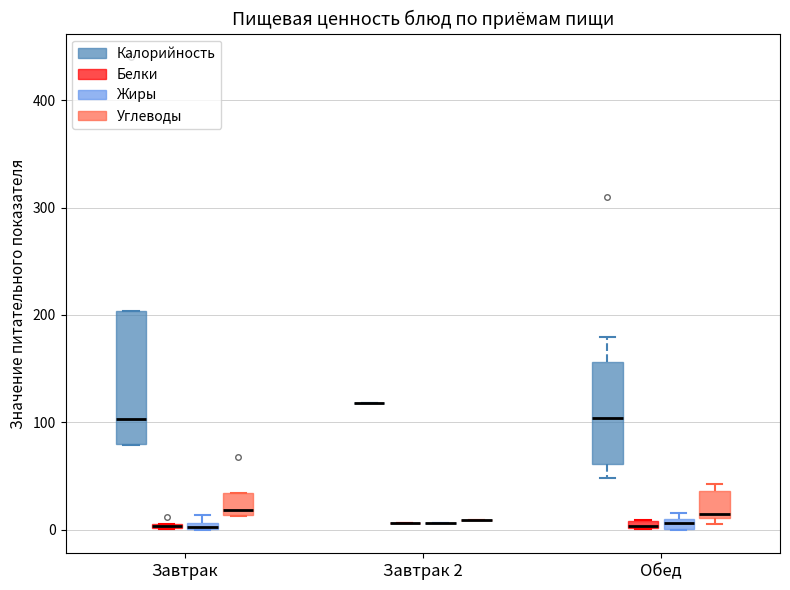

Which box is the tallest, from its lower edge to its upper edge?

Завтрак (Калорийность)